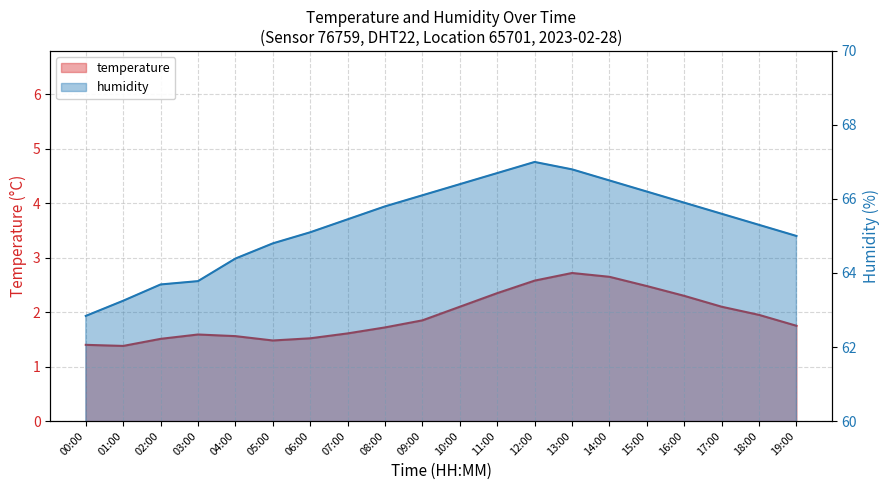

True or false: temperature and humidity cross at least once.

False